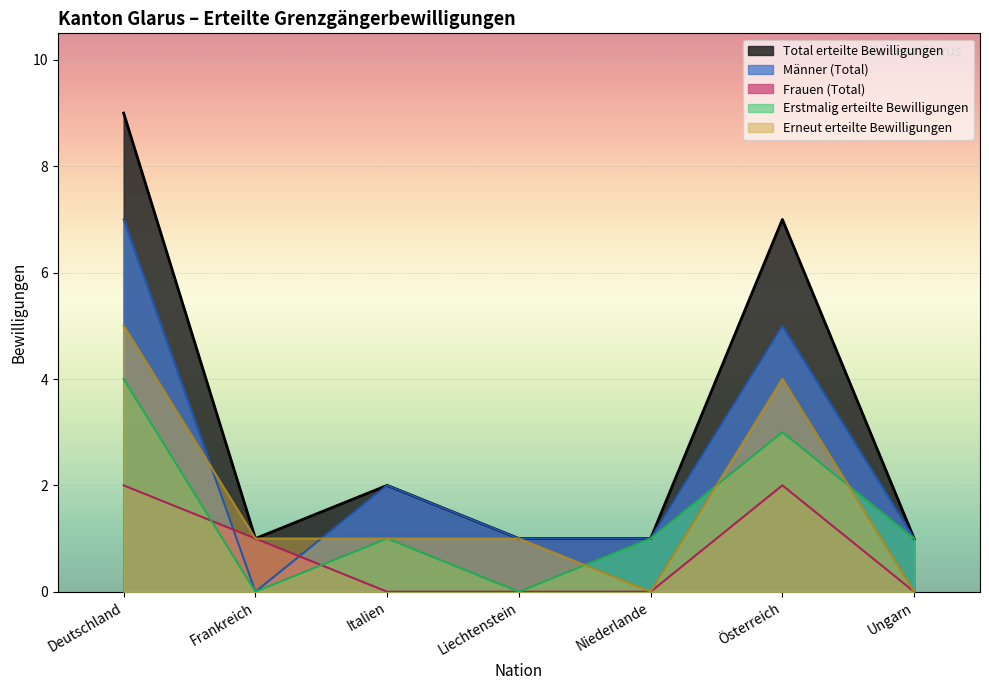

What are all the series names shown in the legend?

Total erteilte Bewilligungen, Männer (Total), Frauen (Total), Erstmalig erteilte Bewilligungen, Erneut erteilte Bewilligungen